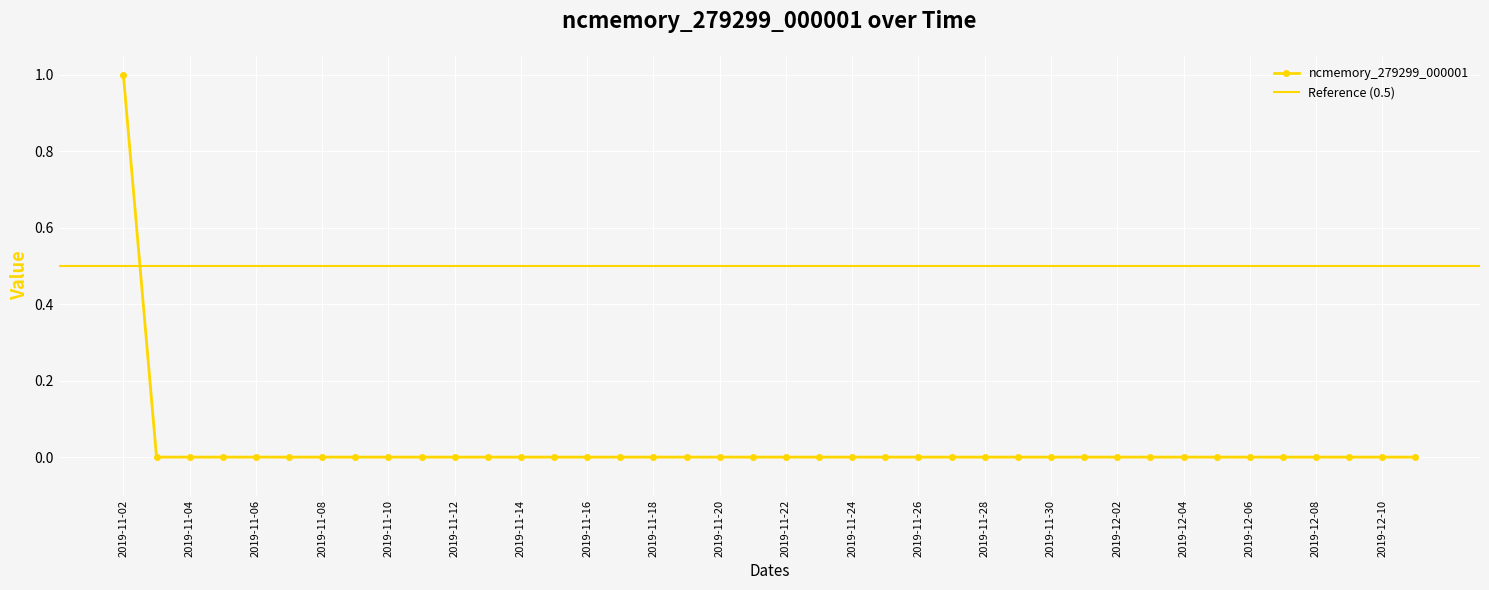

How many lines are shown in the chart?

1